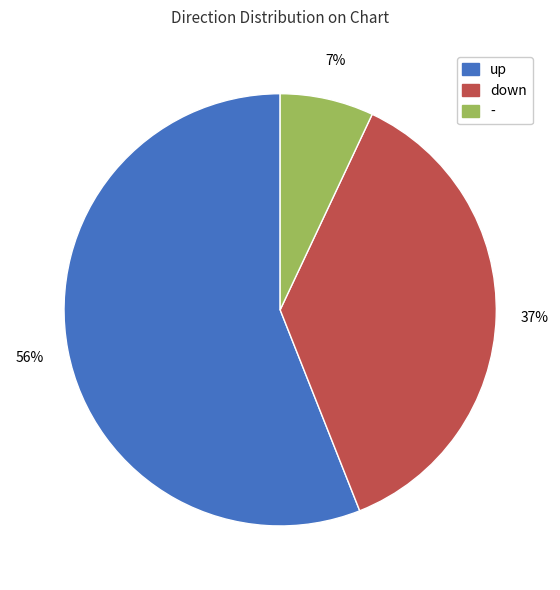

Approximately how many times larger is the value at up compared to down?

1.5